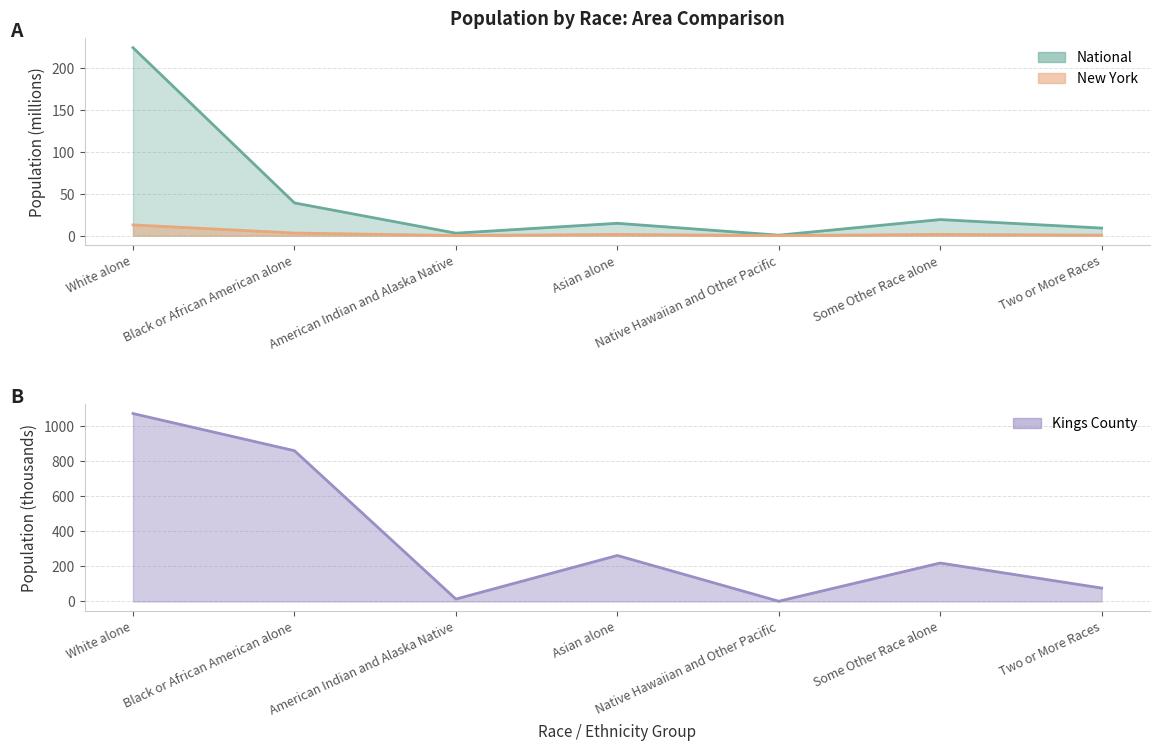

Which series has the largest range (max minus min)?

Kings County